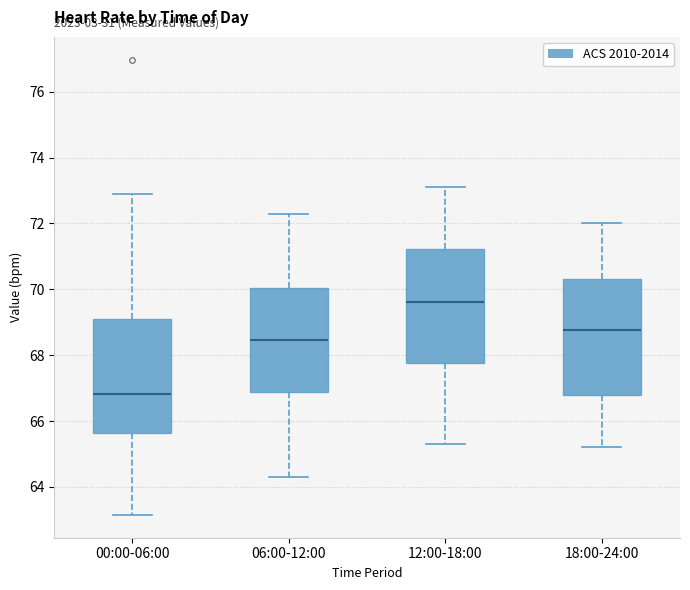

Reading left to right, transcribe this box plot: for each box, give where its median line is, the range the box spans, and where its two whiskers end, as read against the y-axis. The values are not printed on the chart, so give them approximately, as read against the axis.

00:00-06:00: median 66.8, box 65.6 to 69.0, whiskers 63.2 to 73.0
06:00-12:00: median 68.4, box 66.8 to 70.0, whiskers 64.4 to 72.4
12:00-18:00: median 69.6, box 67.8 to 71.2, whiskers 65.4 to 73.2
18:00-24:00: median 68.8, box 66.8 to 70.4, whiskers 65.2 to 72.0